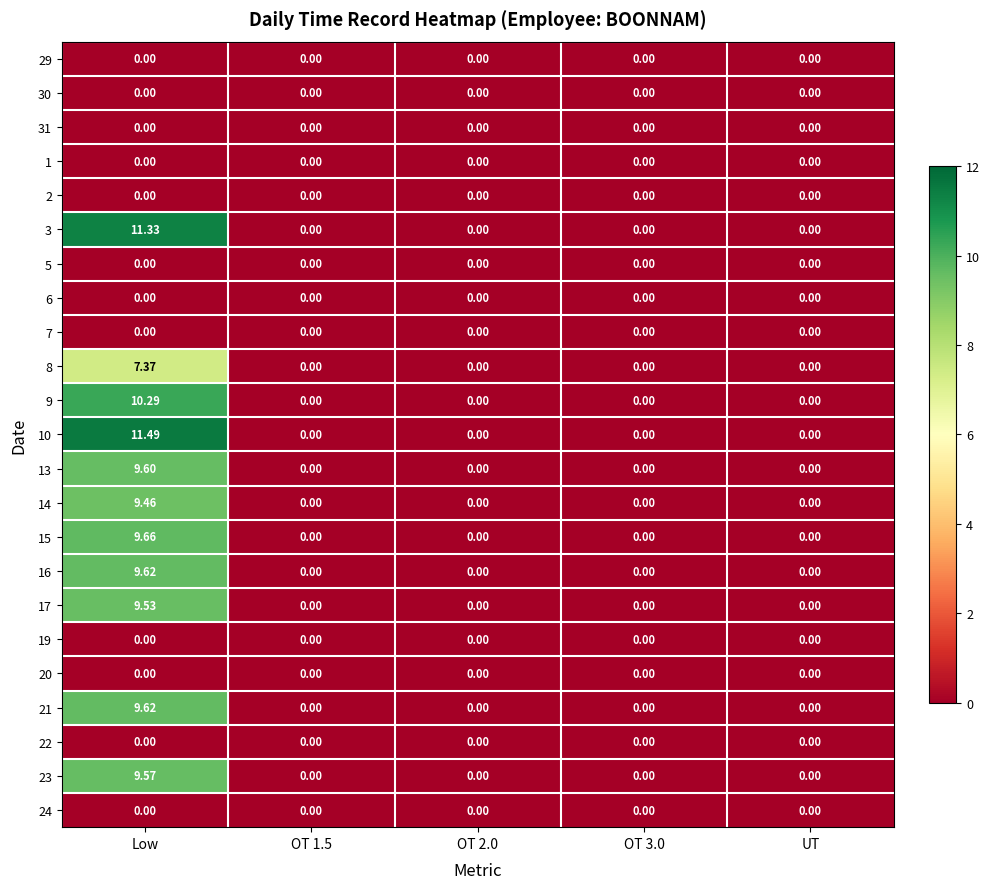

Which label corresponds to the largest value in the chart?

Low